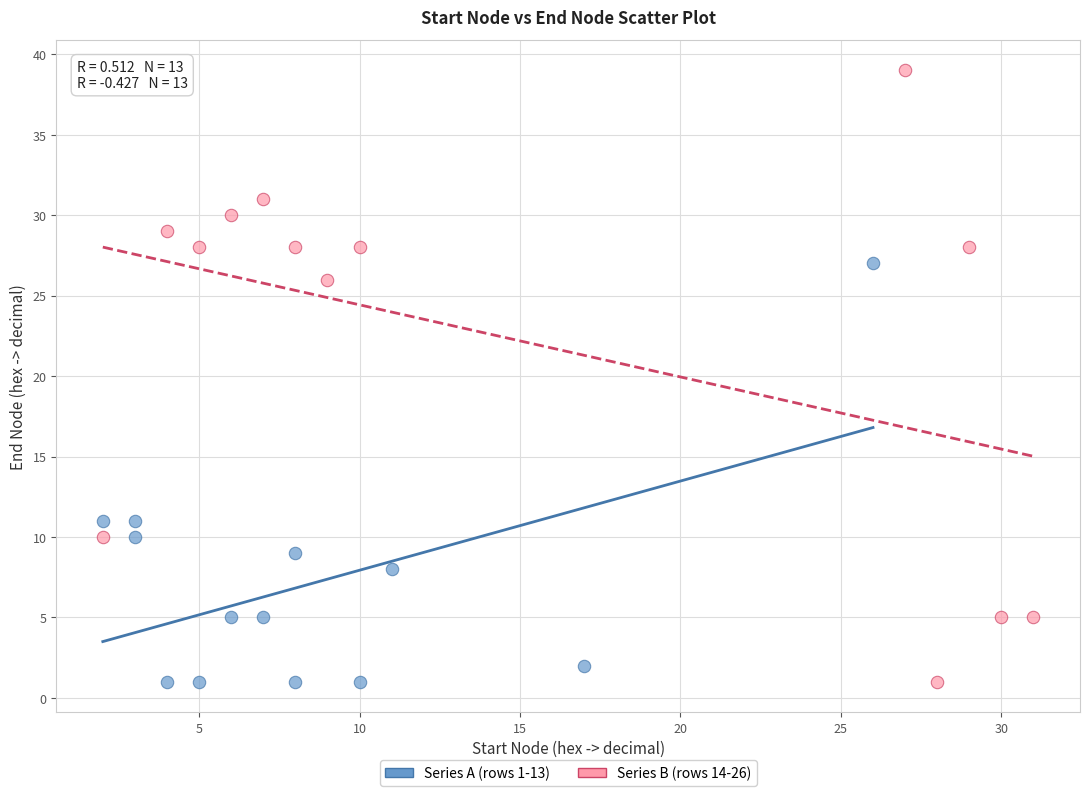

Which series contains the highest Y value?

Series B (rows 14-26)